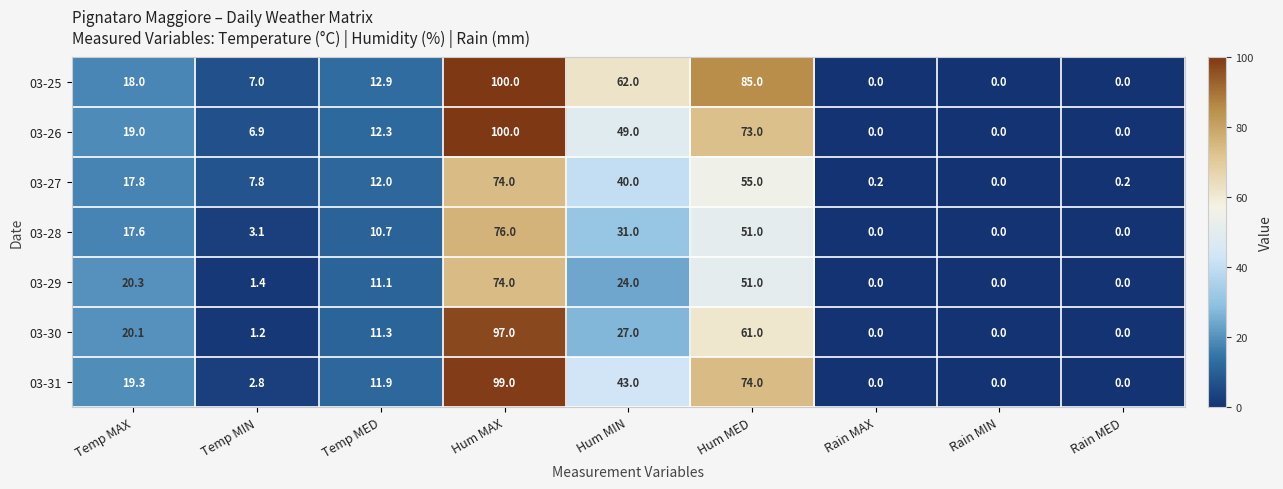

At how many categories does at least one series exceed 31?

3